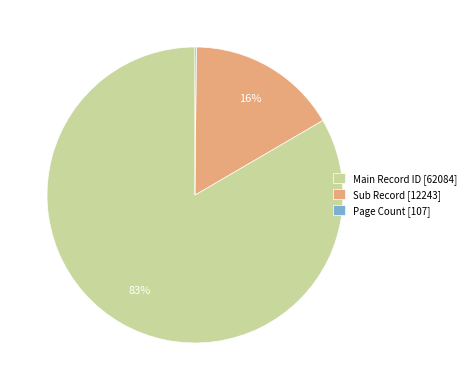

Which category has the biggest portion of the pie?

Main Record ID [62084]